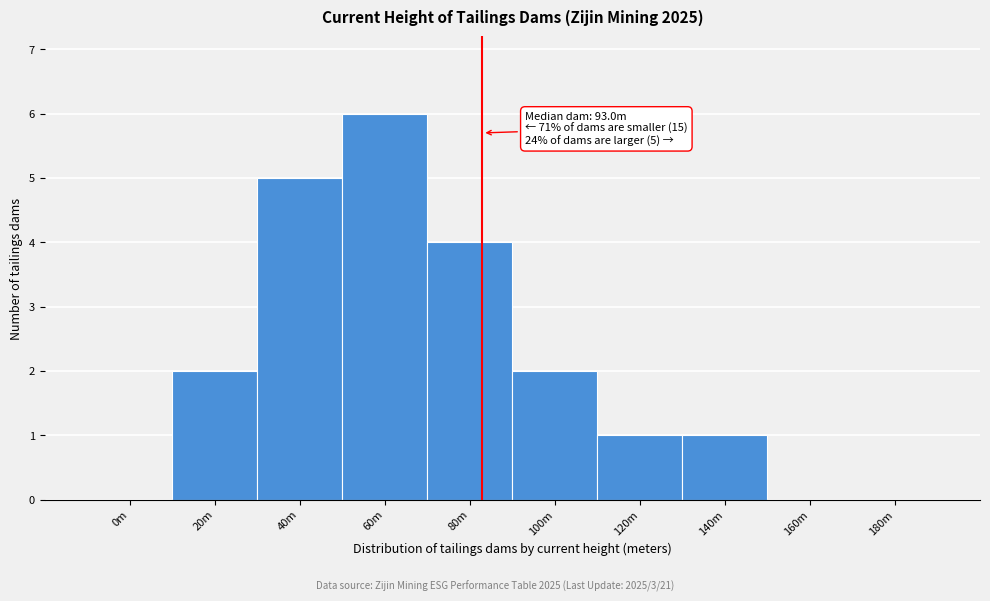

Reading left to right, what are all the values shown in this chart?

0m=0	20m=2	40m=5	60m=6	80m=4	100m=2	120m=1	140m=1	160m=0	180m=0